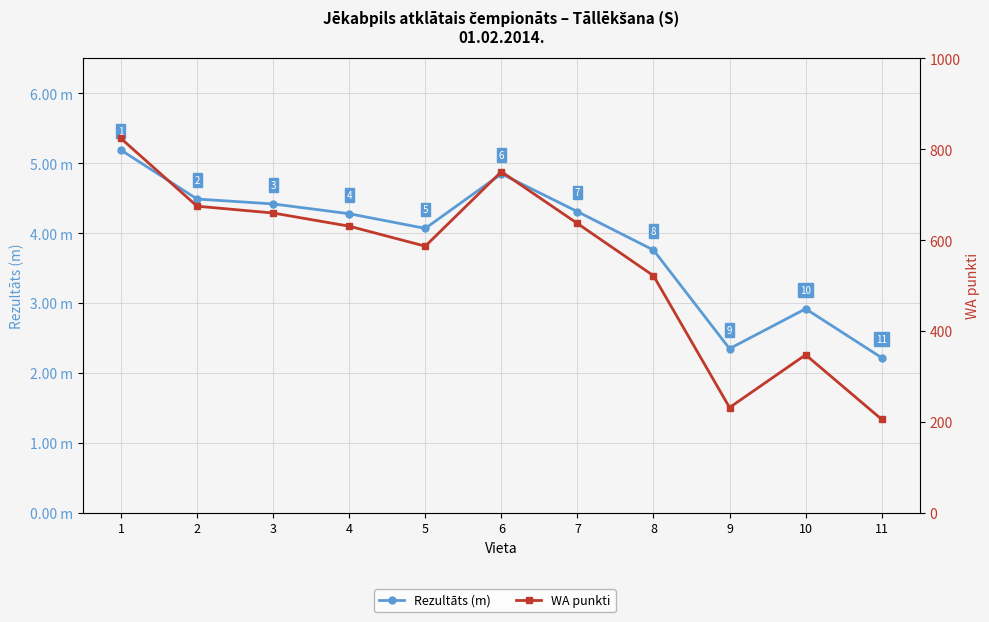

True or false: WA punkti has more than 2 points higher than both neighbors.

False